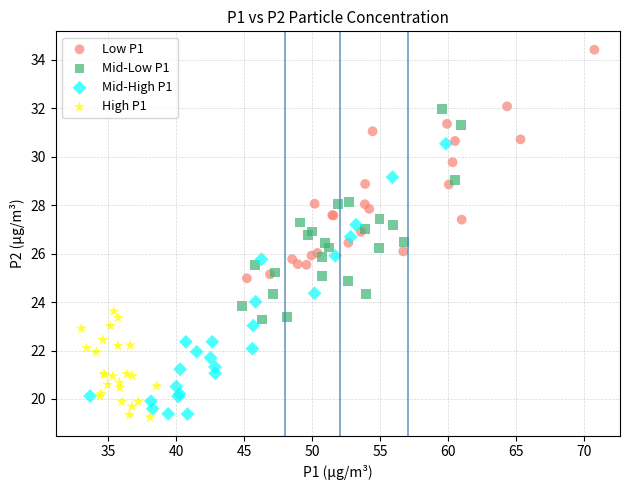

Which series contains the highest Y value?

Low P1